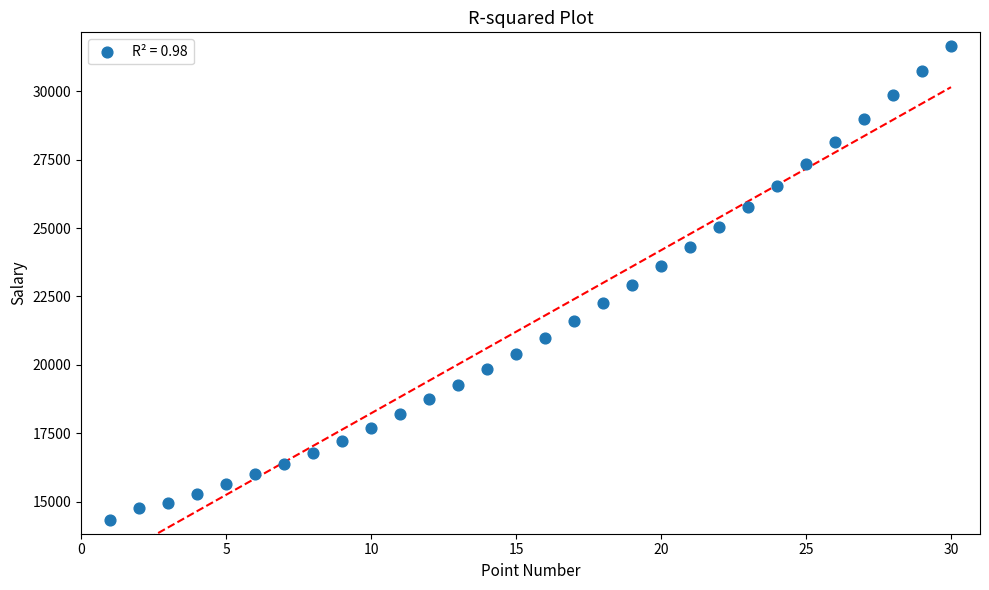

What is the range of Y values (max minus min)?

17333